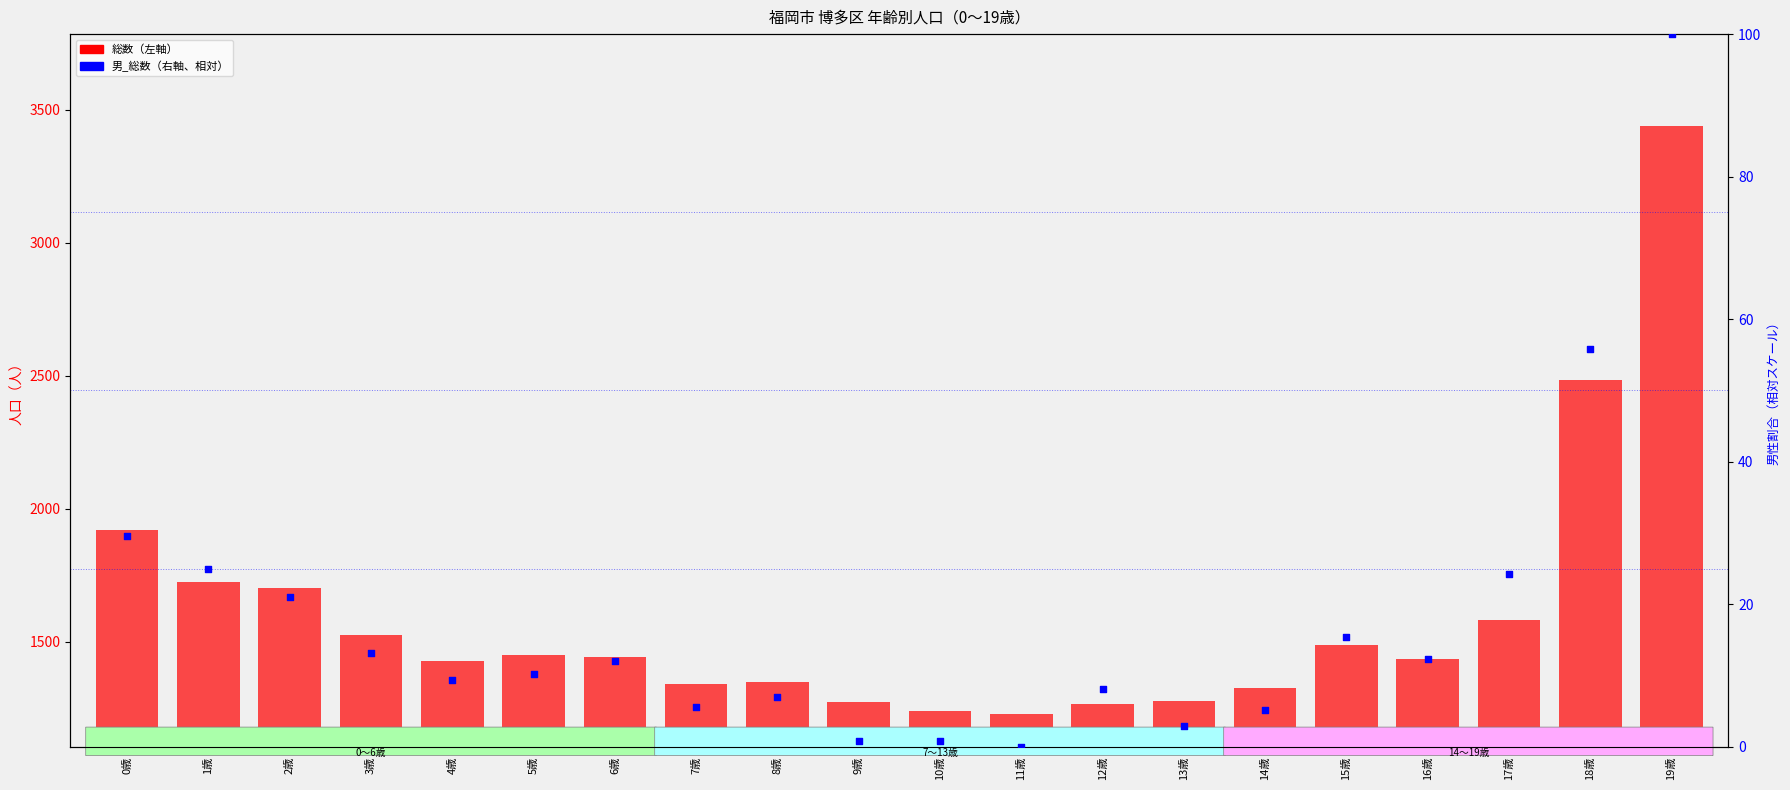

Which series has the widest spread of Y values?

総数